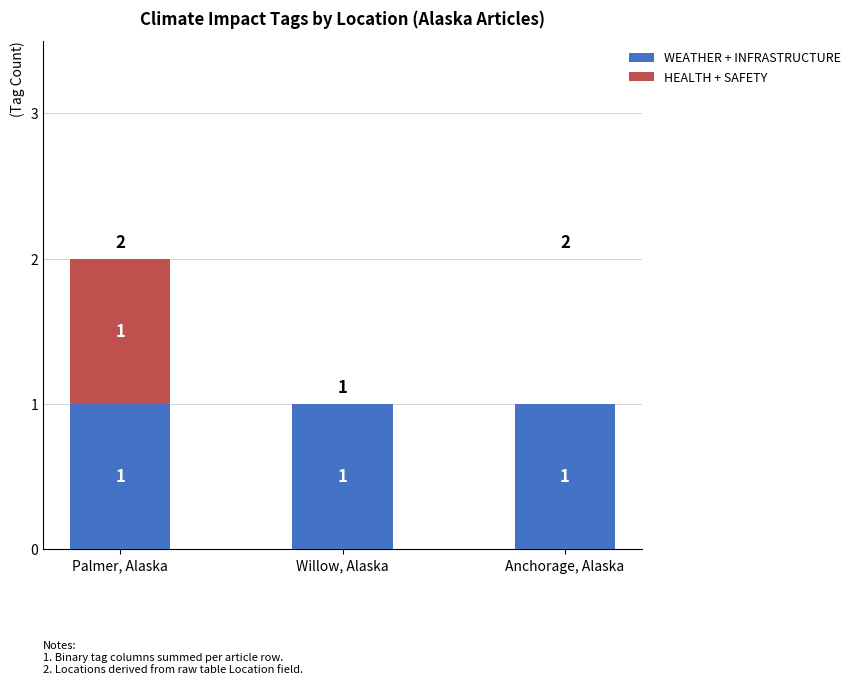

What is the maximum value for WEATHER + INFRASTRUCTURE?

1